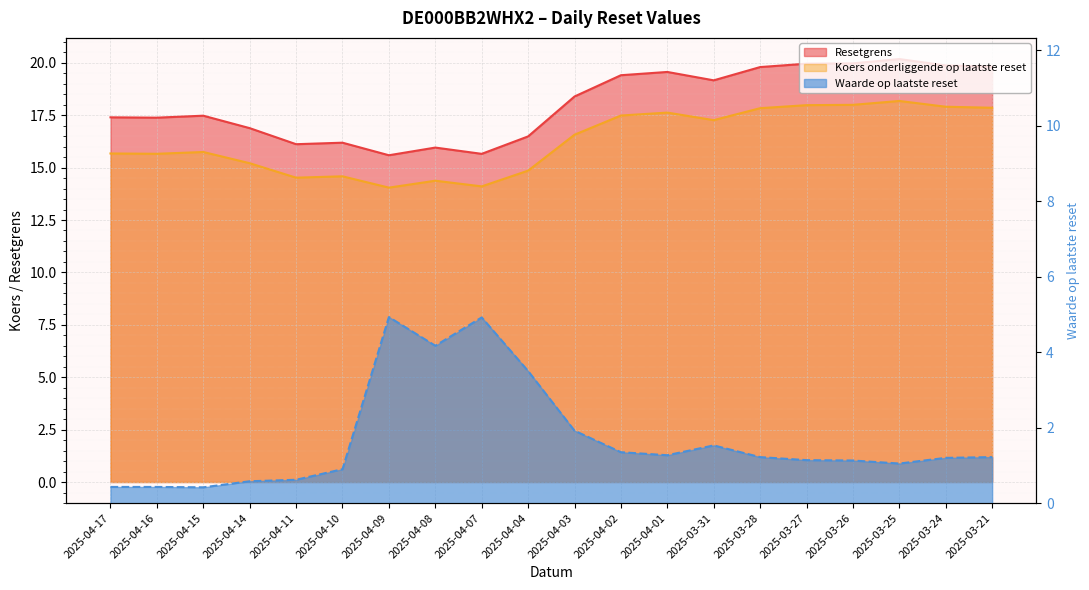

Reading left to right, transcribe all the data shown in this chart.

Resetgrens: 2025-04-17=17.4	2025-04-16=17.4	2025-04-15=17.5	2025-04-14=16.9	2025-04-11=16.1	2025-04-10=16.2	2025-04-09=15.6	2025-04-08=16.0	2025-04-07=15.7	2025-04-04=16.5	2025-04-03=18.4	2025-04-02=19.4	2025-04-01=19.6	2025-03-31=19.2	2025-03-28=19.8	2025-03-27=20.0	2025-03-26=20.0	2025-03-25=20.2	2025-03-24=19.9	2025-03-21=19.8
Koers onderliggende op laatste reset: 2025-04-17=15.7	2025-04-16=15.7	2025-04-15=15.7	2025-04-14=15.2	2025-04-11=14.5	2025-04-10=14.6	2025-04-09=14.0	2025-04-08=14.4	2025-04-07=14.1	2025-04-04=14.9	2025-04-03=16.6	2025-04-02=17.5	2025-04-01=17.6	2025-03-31=17.3	2025-03-28=17.8	2025-03-27=18.0	2025-03-26=18.0	2025-03-25=18.2	2025-03-24=17.9	2025-03-21=17.9
Waarde op laatste reset: 2025-04-17=0.4	2025-04-16=0.4	2025-04-15=0.4	2025-04-14=0.6	2025-04-11=0.6	2025-04-10=0.9	2025-04-09=4.9	2025-04-08=4.2	2025-04-07=4.9	2025-04-04=3.5	2025-04-03=1.9	2025-04-02=1.4	2025-04-01=1.3	2025-03-31=1.5	2025-03-28=1.2	2025-03-27=1.1	2025-03-26=1.1	2025-03-25=1.1	2025-03-24=1.2	2025-03-21=1.2